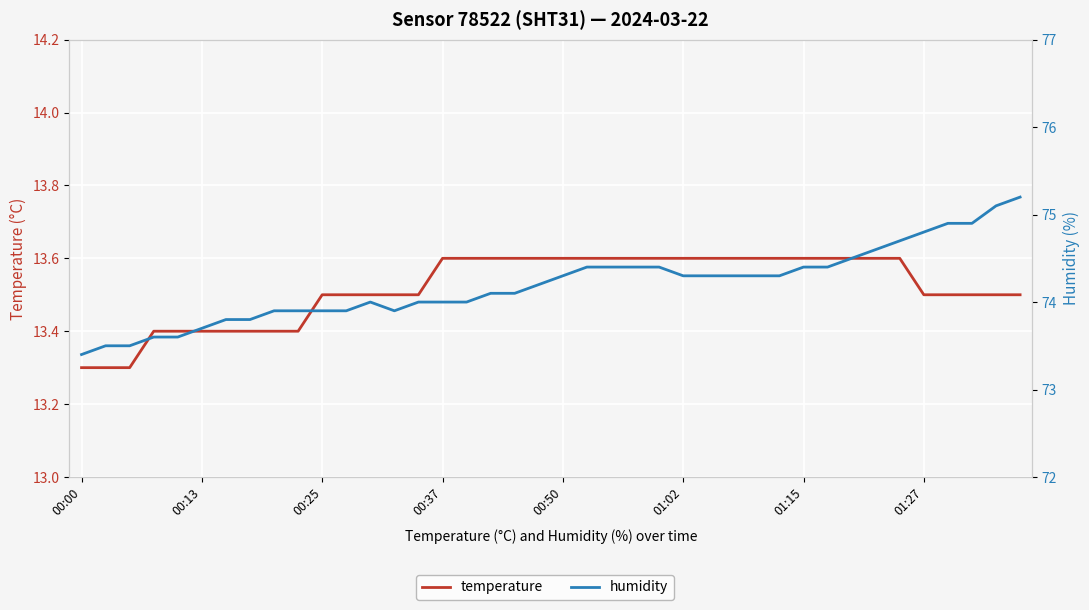

Is this an area chart (filled region under the line)?

No